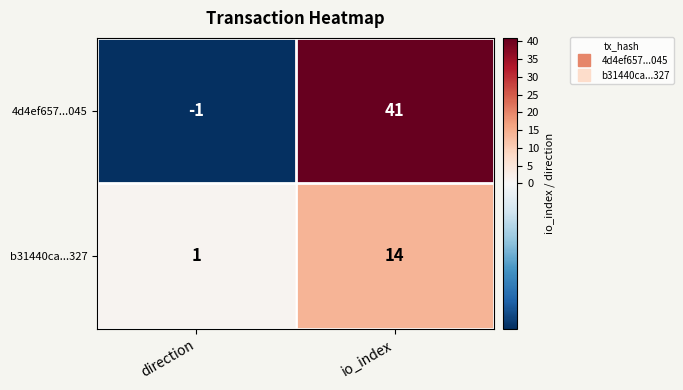

The value of b31440ca...327 at io_index is 21. True or false?

False